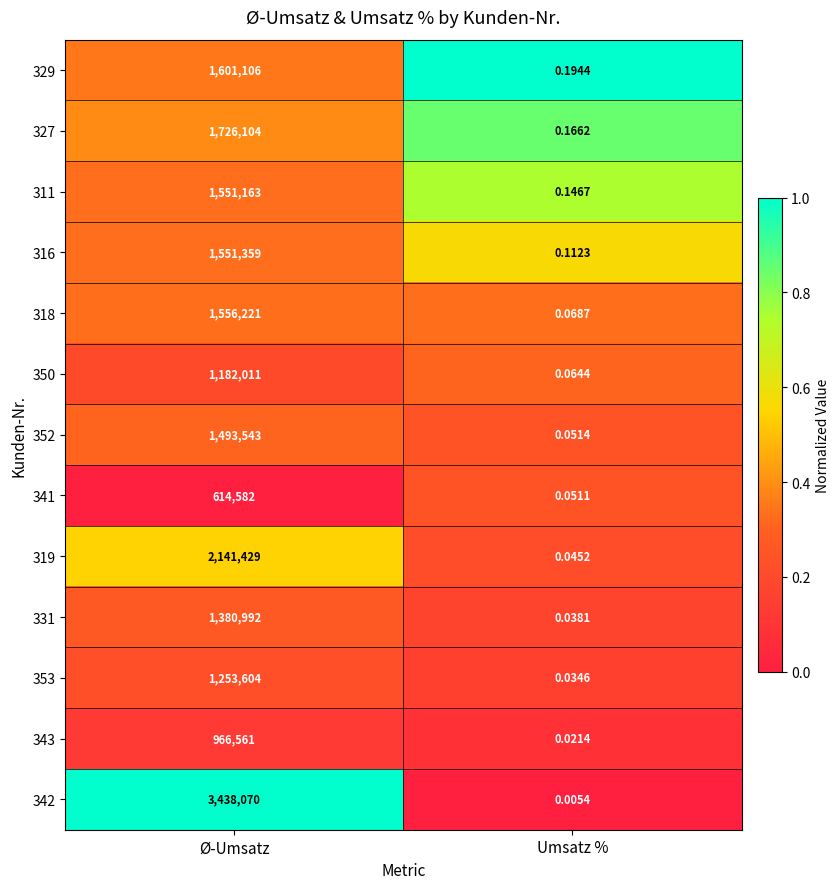

Rank the categories by 318 value from lowest to highest.

Umsatz %, Ø-Umsatz